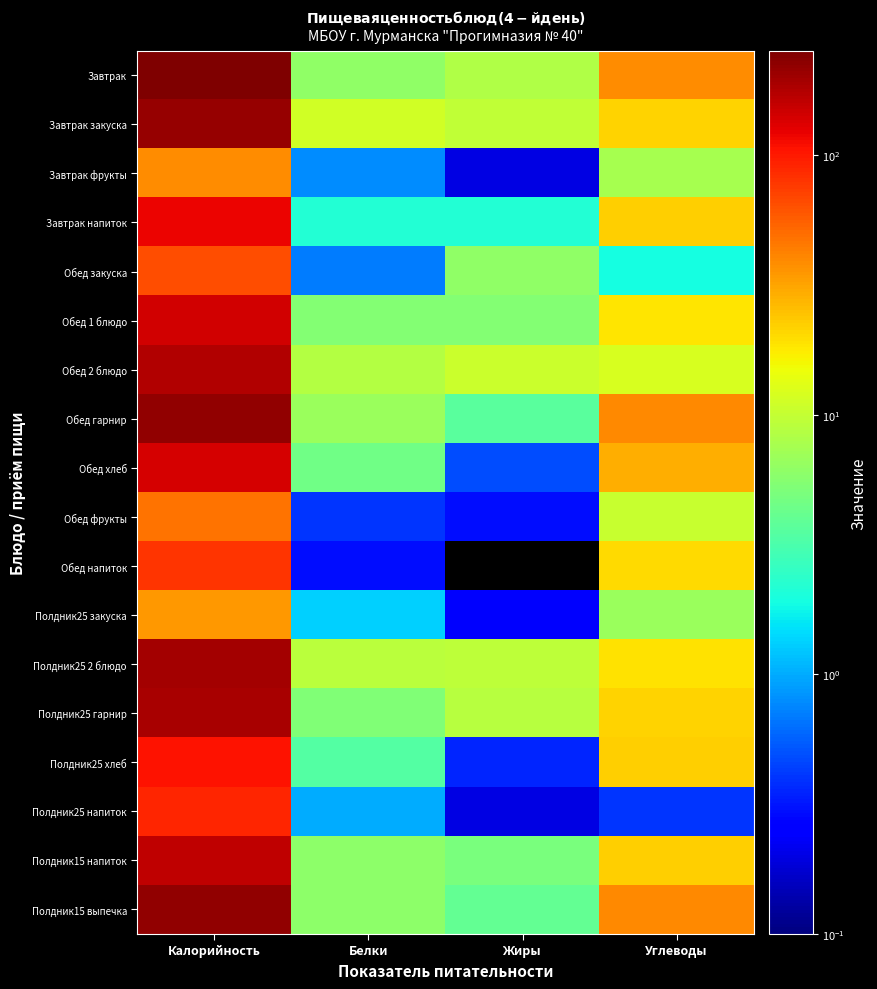

Reading right to left, list all the values displayed in this chart.

Завтрак: Углеводы=38.2	Жиры=8.4	Белки=6.1	Калорийность=252.8
Завтрак закуска: Углеводы=21.2	Жиры=9.6	Белки=11.4	Калорийность=216.8
Завтрак фрукты: Углеводы=7.5	Жиры=0.2	Белки=0.8	Калорийность=38.0
Завтрак напиток: Углеводы=22.4	Жиры=2.2	Белки=2.2	Калорийность=118.0
Обед закуска: Углеводы=1.9	Жиры=6.1	Белки=0.7	Калорийность=65.0
Обед 1 блюдо: Углеводы=18.6	Жиры=5.4	Белки=5.4	Калорийность=144.6
Обед 2 блюдо: Углеводы=12.0	Жиры=10.7	Белки=8.7	Калорийность=178.8
Обед гарнир: Углеводы=39.5	Жиры=3.7	Белки=6.7	Калорийность=217.6
Обед хлеб: Углеводы=29.5	Жиры=0.5	Белки=4.6	Калорийность=141.0
Обед фрукты: Углеводы=10.3	Жиры=0.3	Белки=0.4	Калорийность=47.0
Обед напиток: Углеводы=20.1	Жиры=0.0	Белки=0.3	Калорийность=81.0
Полдник25 закуска: Углеводы=6.7	Жиры=0.2	Белки=1.3	Калорийность=34.8
Полдник25 2 блюдо: Углеводы=18.8	Жиры=9.4	Белки=9.1	Калорийность=195.7
Полдник25 гарнир: Углеводы=21.8	Жиры=9.0	Белки=5.3	Калорийность=189.1
Полдник25 хлеб: Углеводы=22.1	Жиры=0.4	Белки=3.4	Калорийность=105.8
Полдник25 напиток: Углеводы=0.4	Жиры=0.2	Белки=1.0	Калорийность=92.0
Полдник15 напиток: Углеводы=22.0	Жиры=5.0	Белки=6.0	Калорийность=161.6
Полдник15 выпечка: Углеводы=39.6	Жиры=4.0	Белки=5.9	Калорийность=218.0